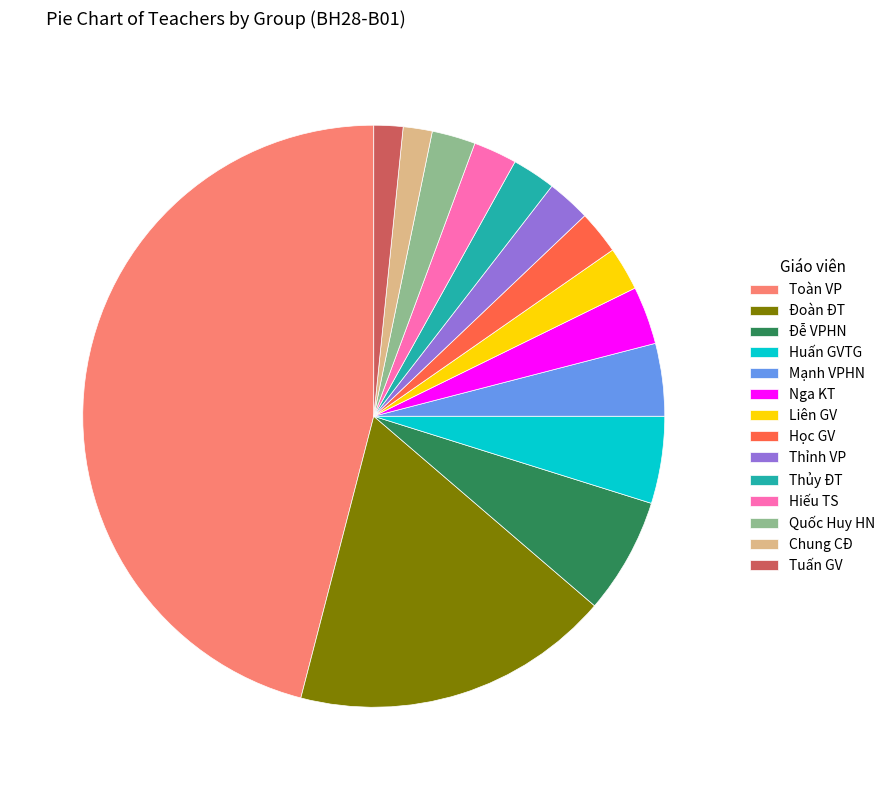

Count the number of slices in the pie.

14